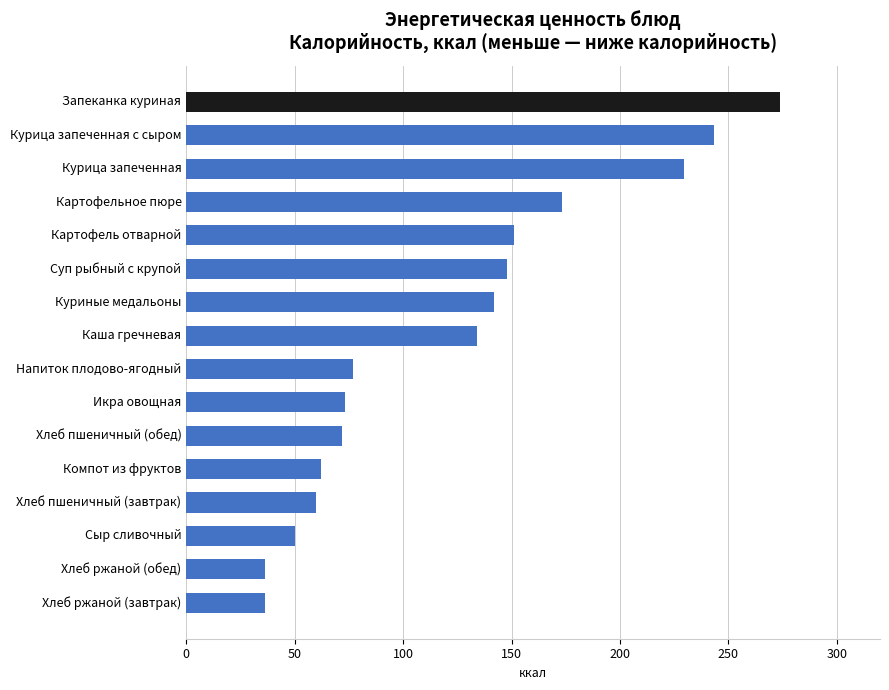

How many values exceed 134?

8